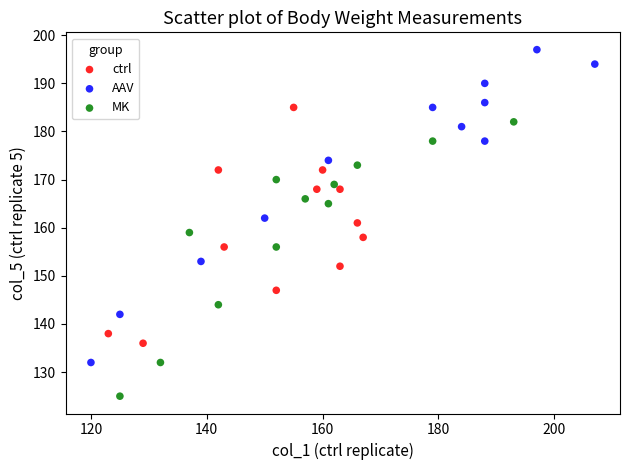

Which series reaches the minimum Y coordinate?

MK